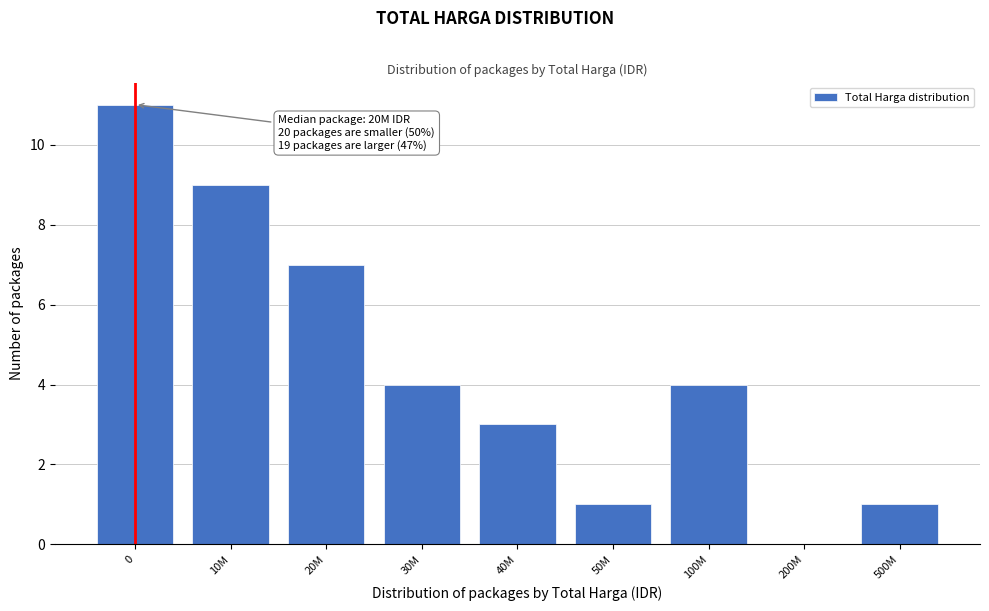

Reading right to left, what are all the values shown in this chart?

500M=1	200M=0	100M=4	50M=1	40M=3	30M=4	20M=7	10M=9	0=11